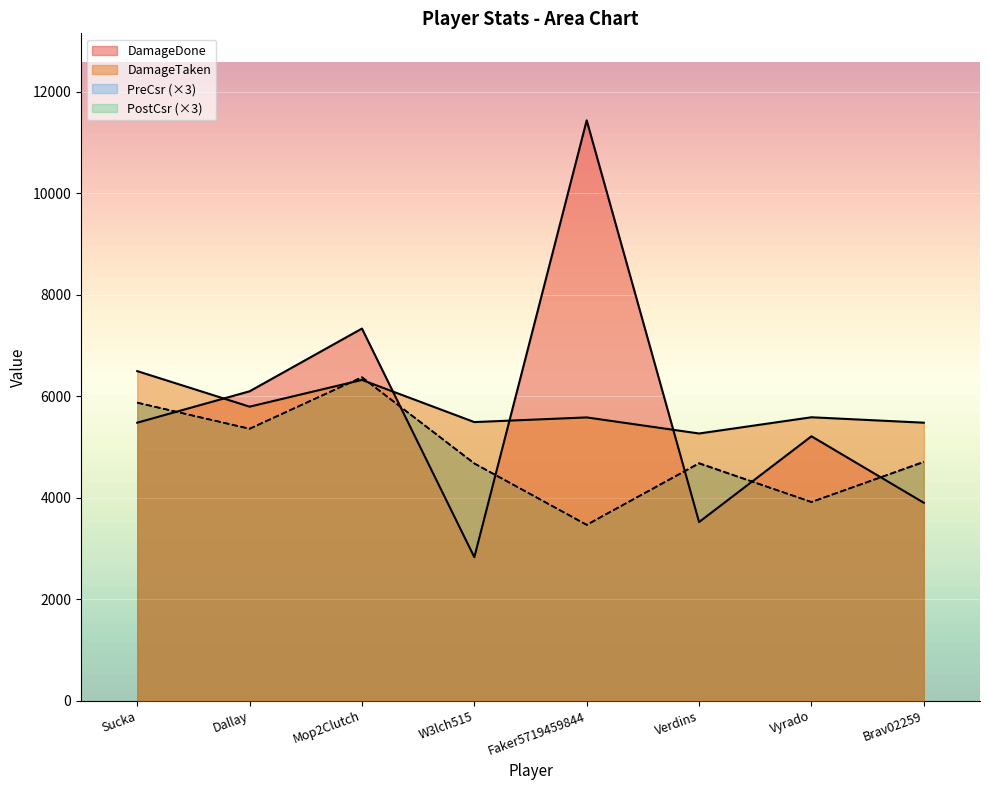

Rank the categories by PreCsr value from lowest to highest.

Faker5719459844, Vyrado, W3lch515, Verdins, Brav02259, Dallay, Sucka, Mop2Clutch